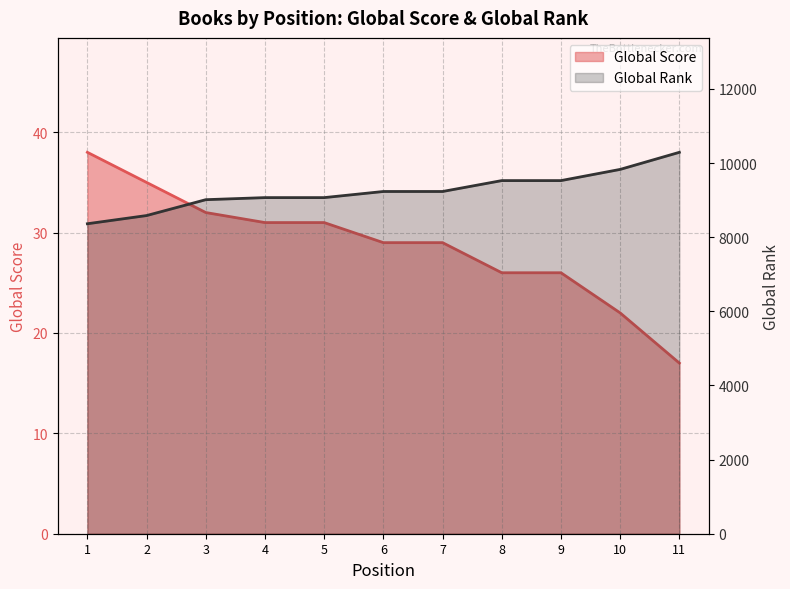

True or false: Global Score and Global Rank intersect in this chart.

False